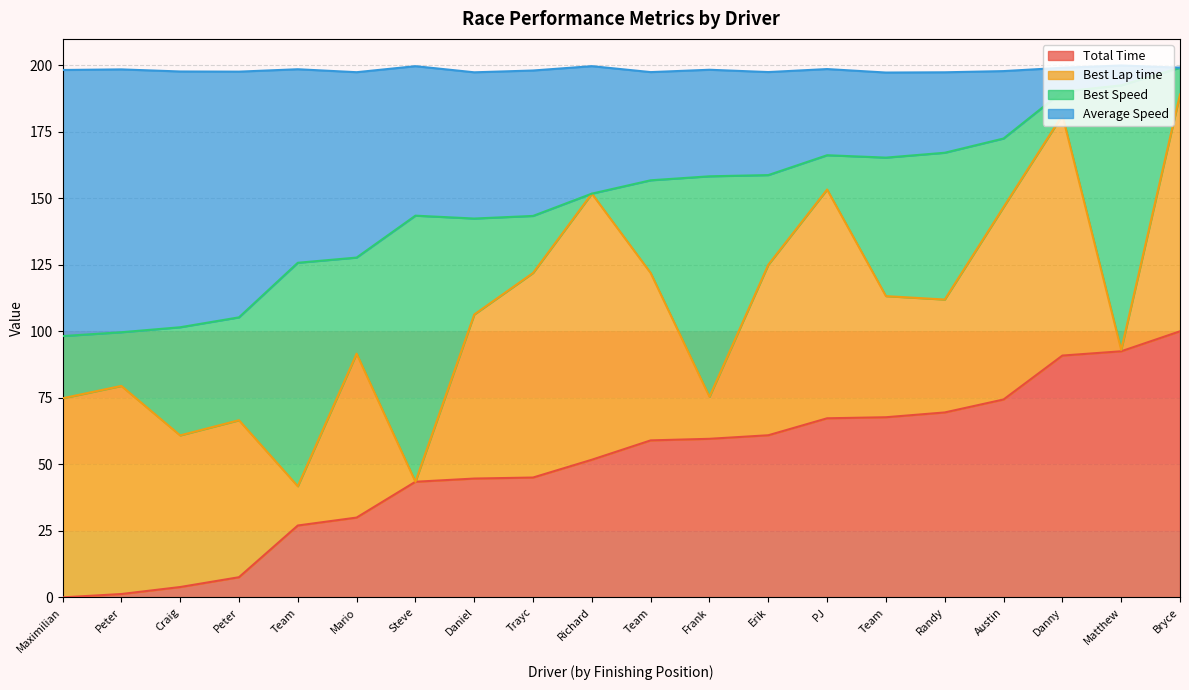

Between Peter and Frank, which is larger?

Frank